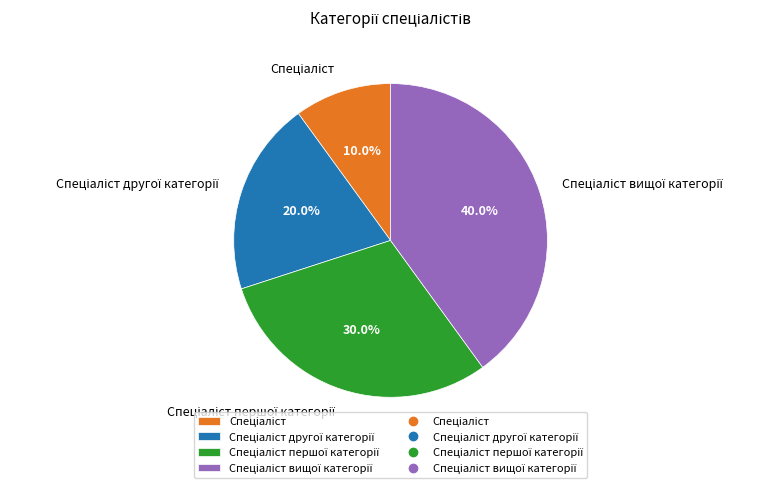

Is there any slice that represents more than half of the pie?

No